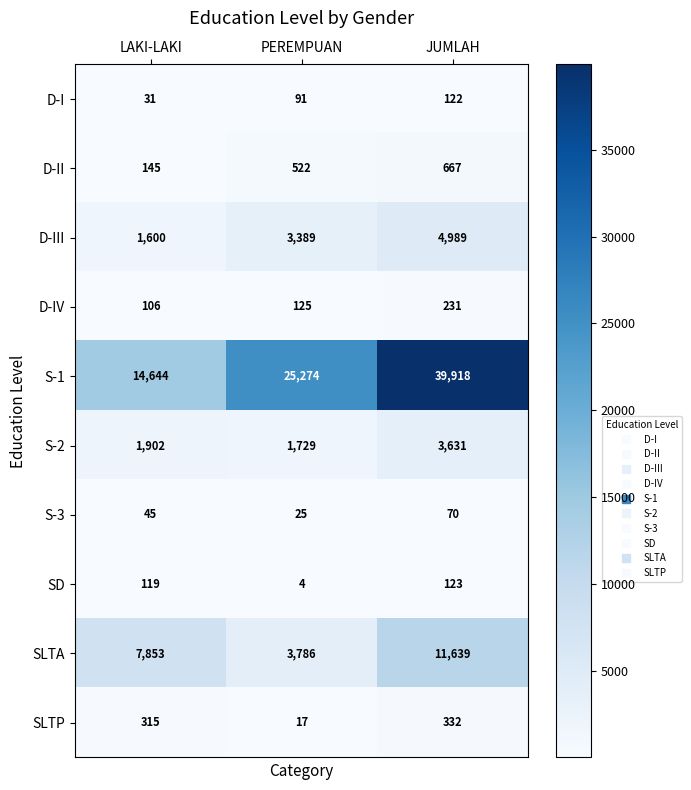

How many data points does each series have?

3